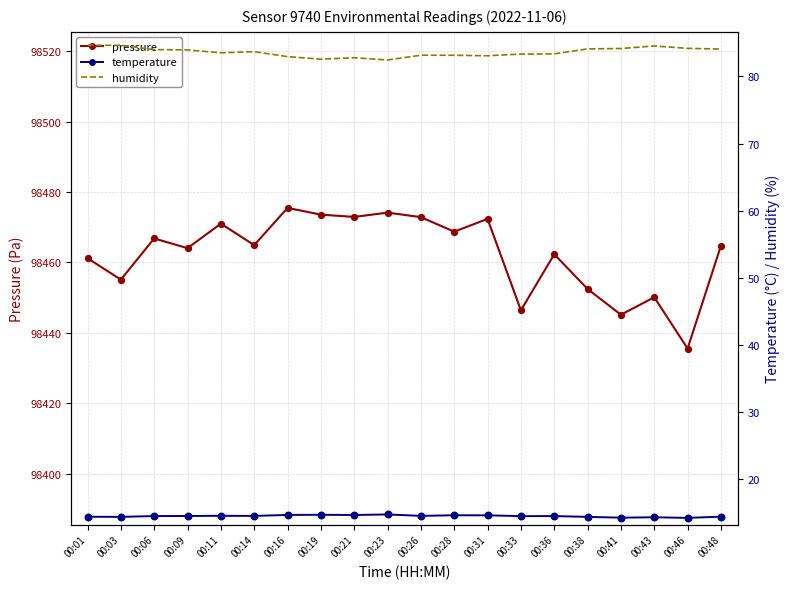

At how many categories does at least one series exceed 58458?

20